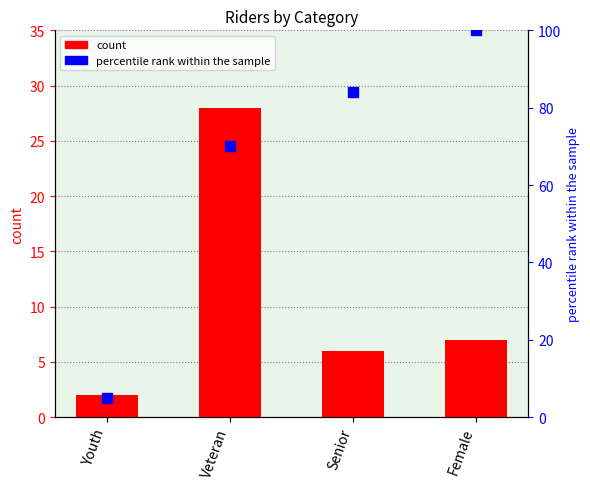

Is the value of percentile rank within the sample at Youth greater than the value of count at Veteran?

No